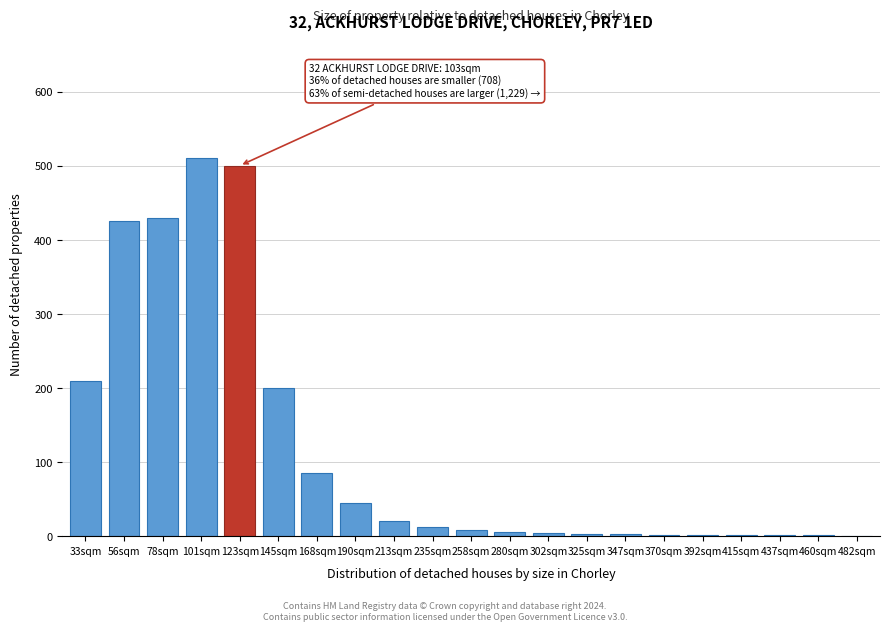

What is the greatest value displayed?

510